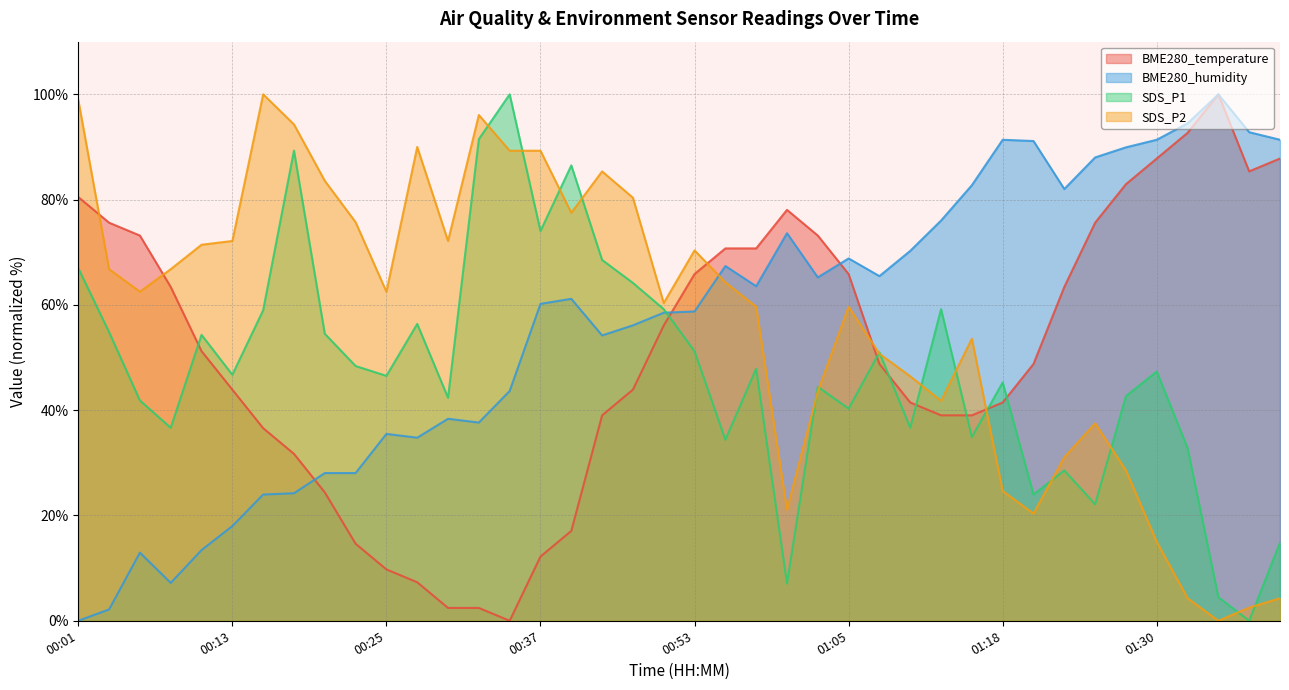

How many interior local peaks does the BME280_humidity series have?

9